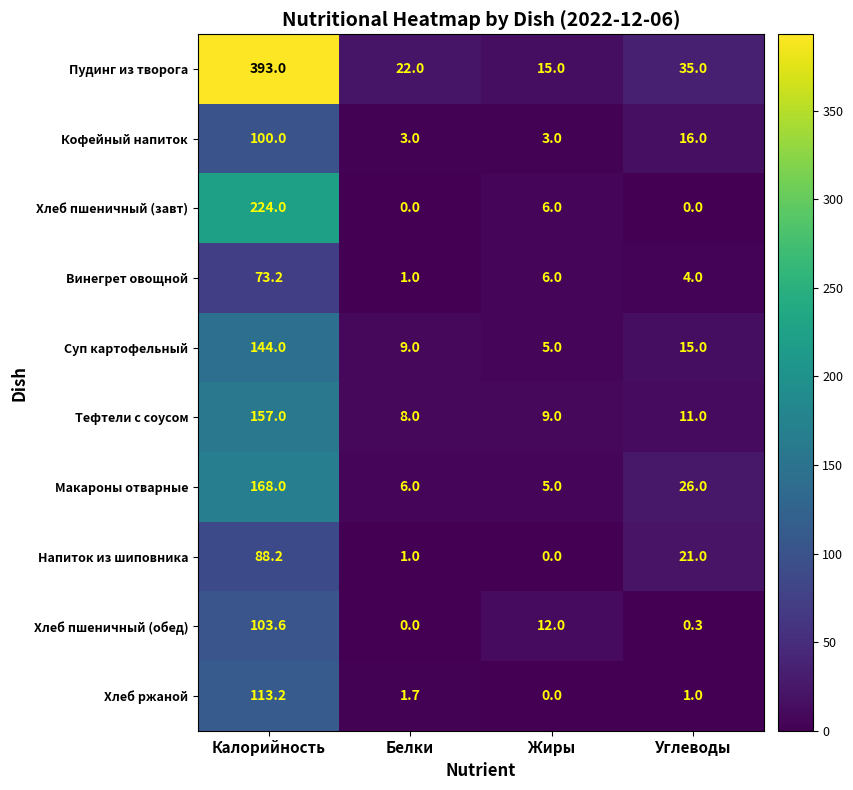

What value does the Пудинг из творога series have at Жиры?

15.0